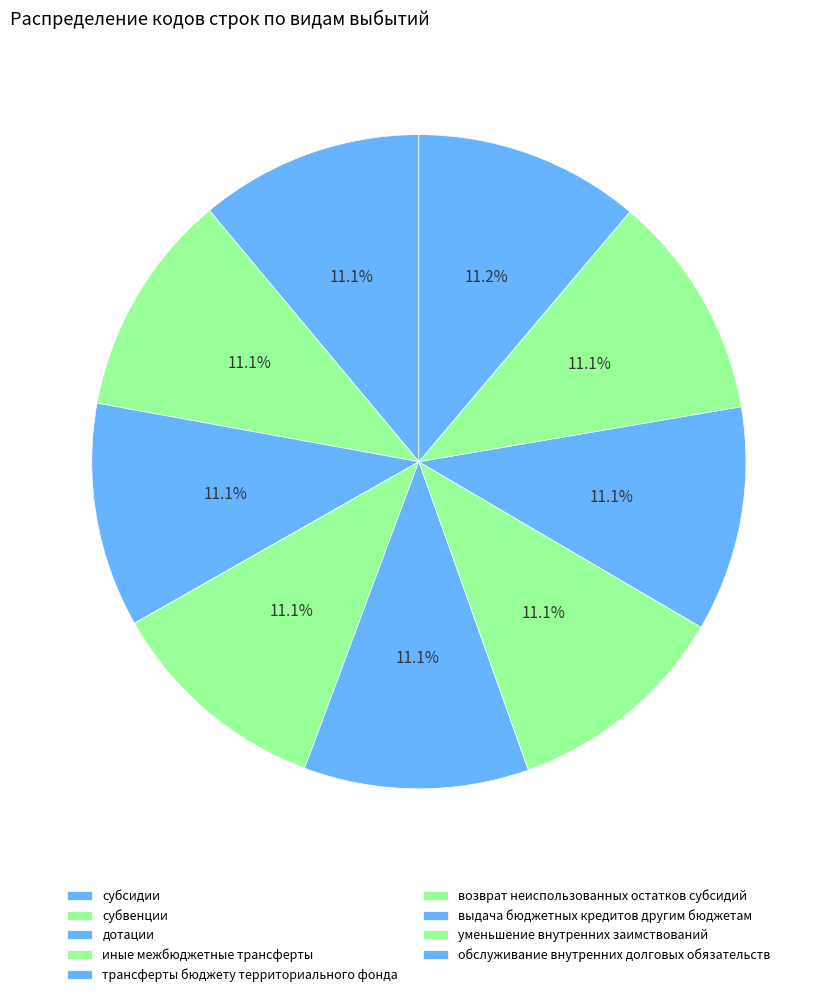

How many slices are in this pie chart?

9